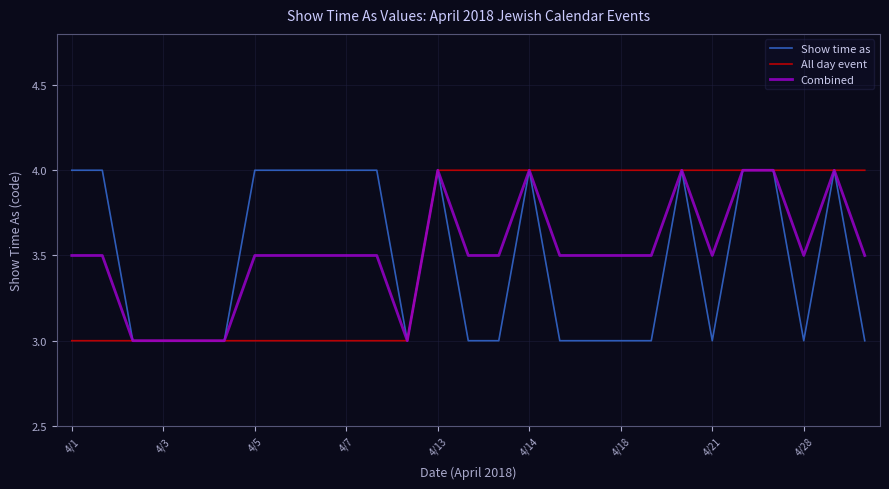

What is the greatest value displayed?

4.0